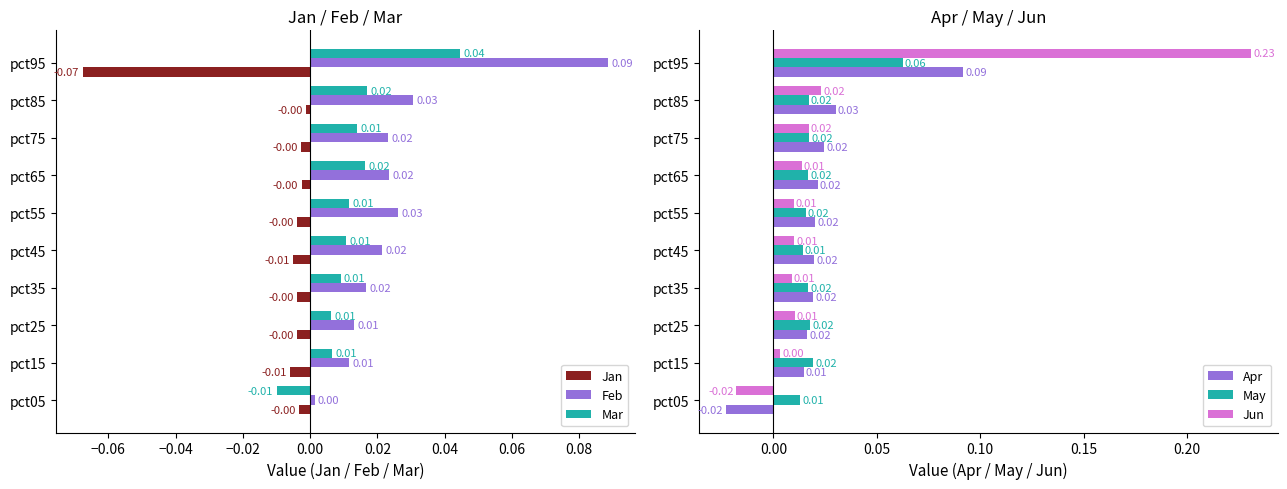

What are all the series names shown in the legend?

Jan, Feb, Mar, Apr, May, Jun